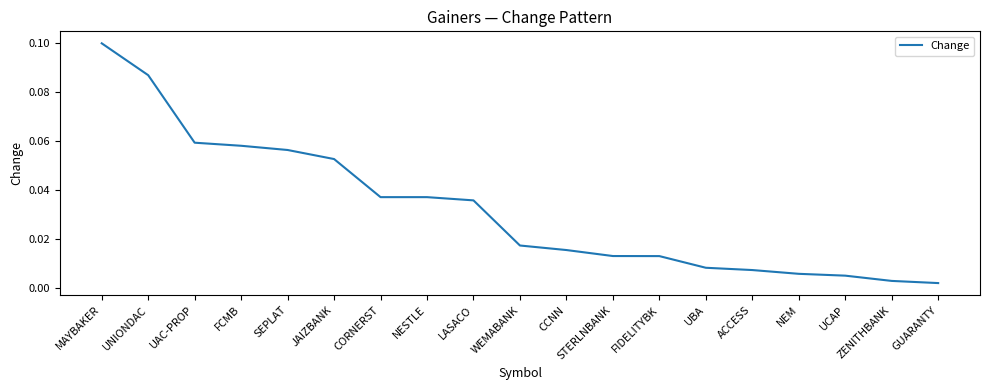

At which category does the chart reach its peak across all series?

MAYBAKER